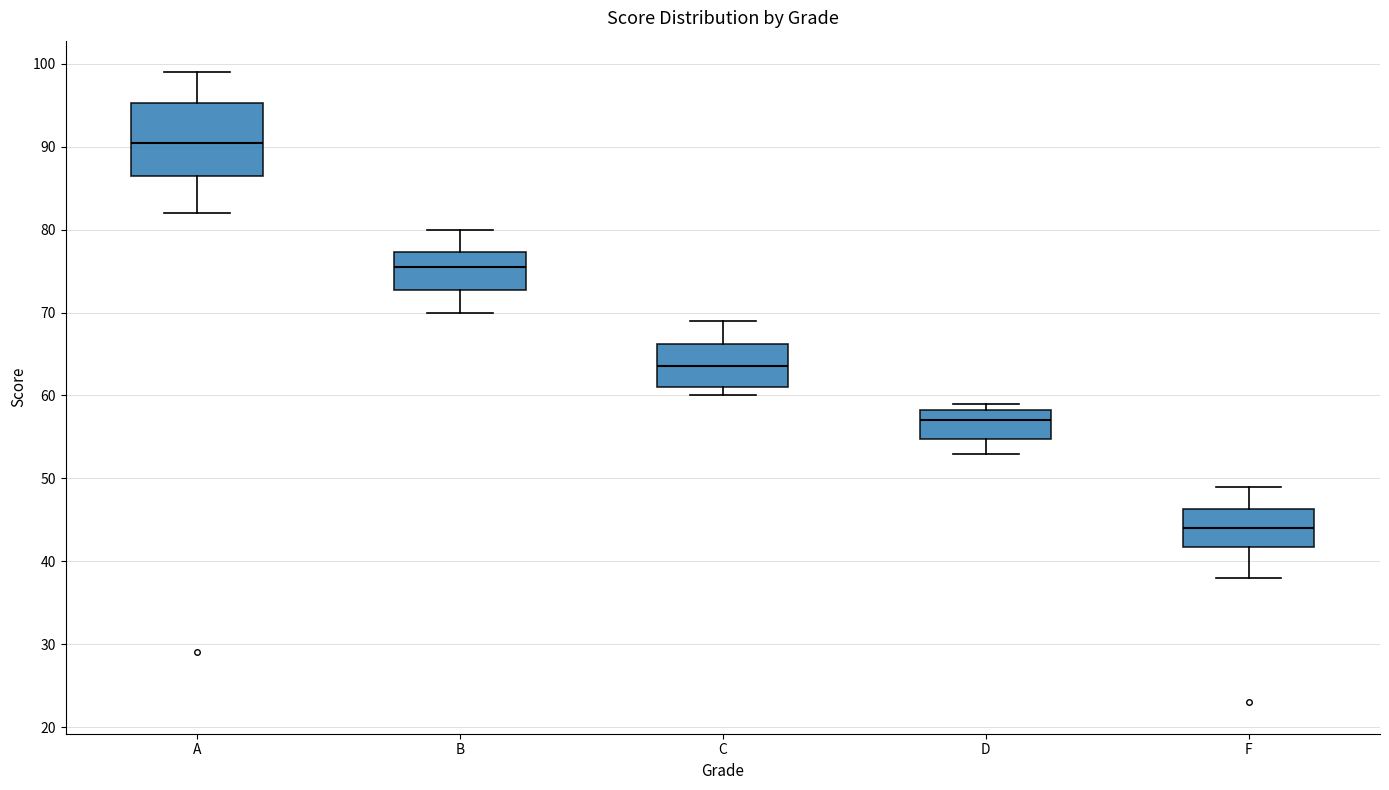

Reading left to right, transcribe this box plot: for each box, give where its median line is, the range the box spans, and where its two whiskers end, as read against the y-axis. The values are not printed on the chart, so give them approximately, as read against the axis.

A: median 91, box 87 to 95, whiskers 82 to 99
B: median 76, box 73 to 77, whiskers 70 to 80
C: median 64, box 61 to 66, whiskers 60 to 69
D: median 57, box 55 to 58, whiskers 53 to 59
F: median 44, box 42 to 46, whiskers 38 to 49